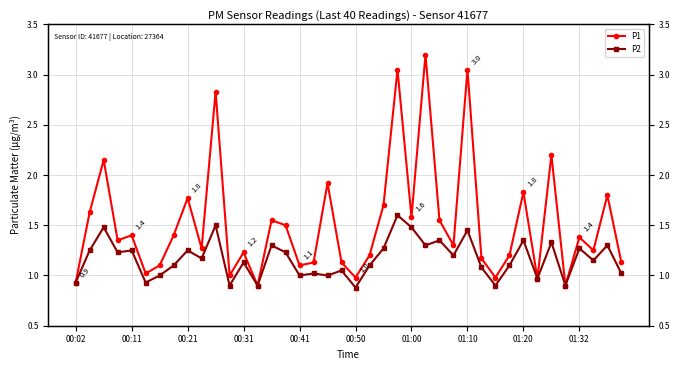

True or false: P2 and P1 cross at least once.

False